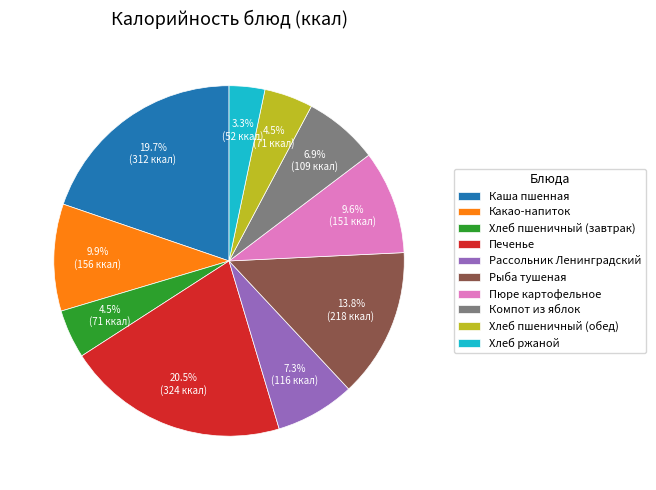

To the nearest percent, what portion does Какао-напиток represent?

10%